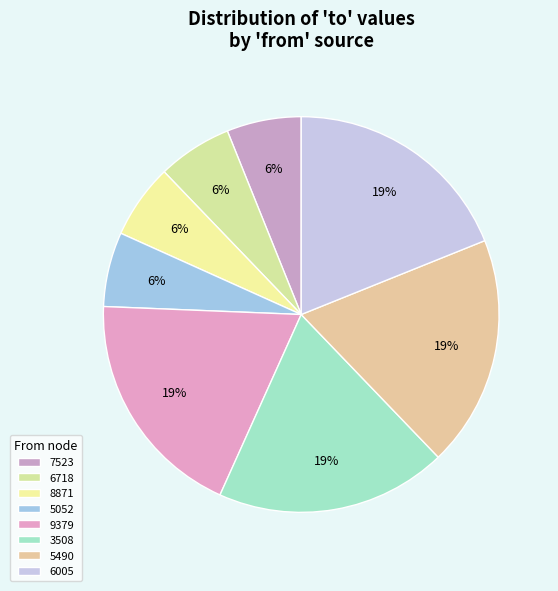

Count the number of slices in the pie.

8